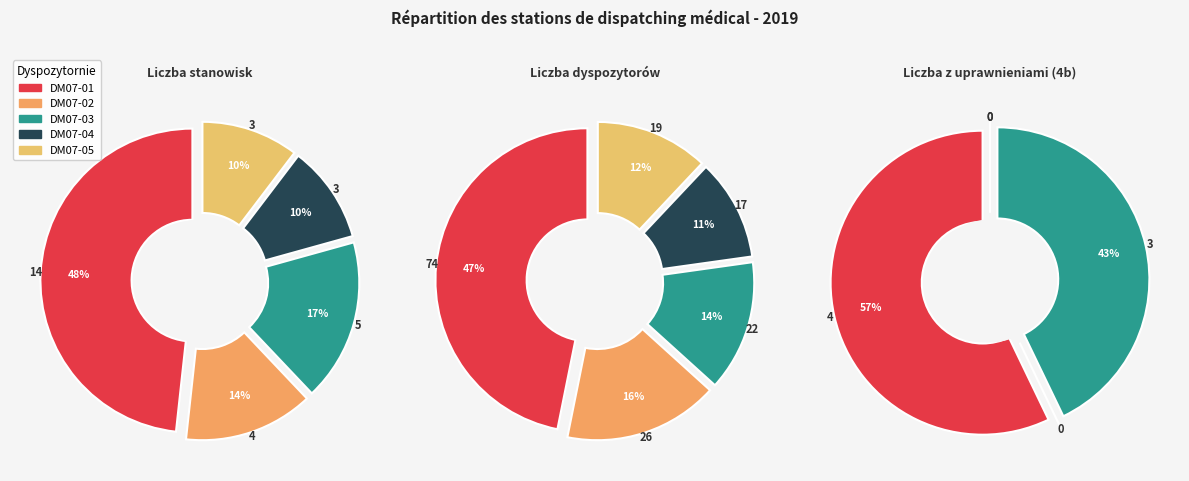

Is DM07-05 the majority of the pie?

No